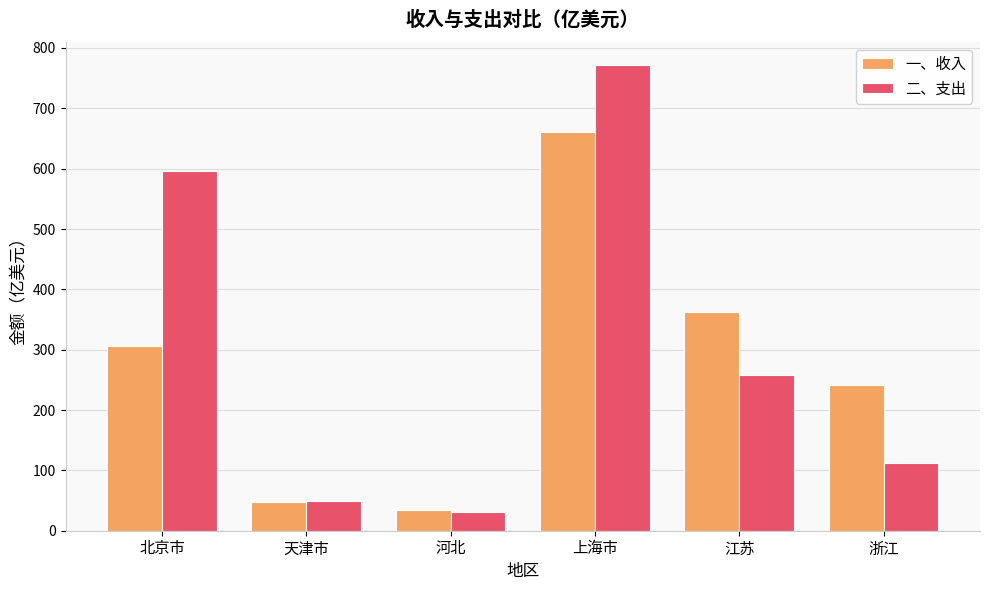

Which label corresponds to the largest value in the chart?

上海市